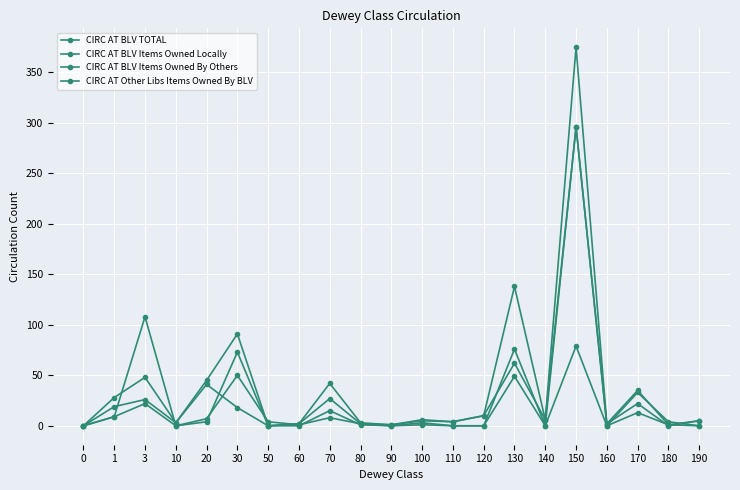

How many lines are shown in the chart?

4